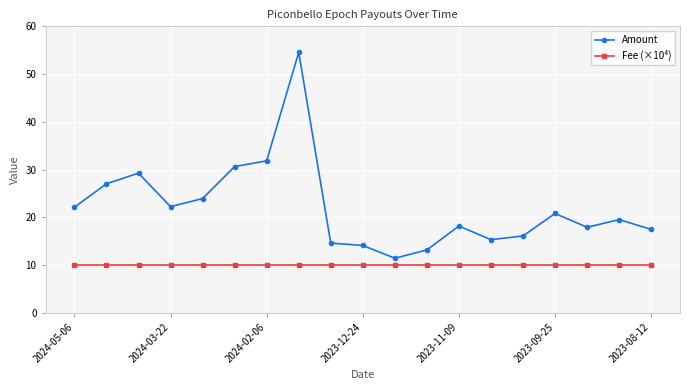

What is the average value of the Fee (×10⁴) series?

10.0